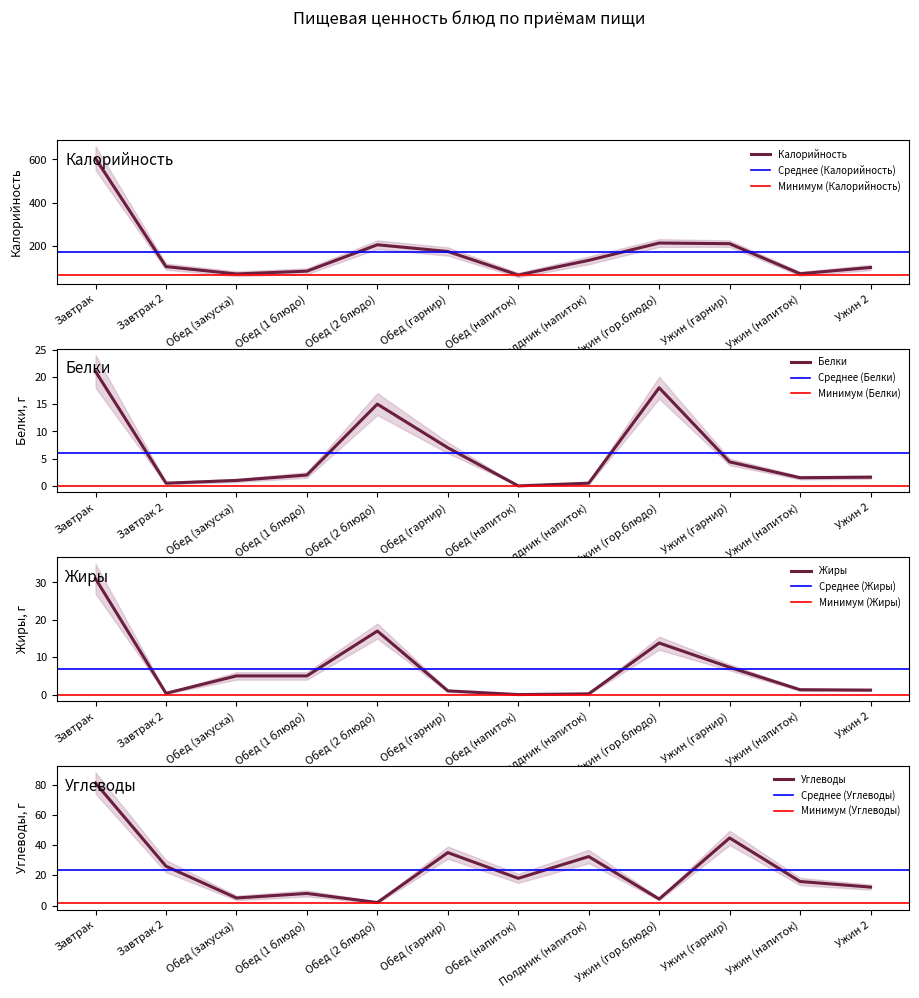

Does the chart display data point markers on the line(s)?

No